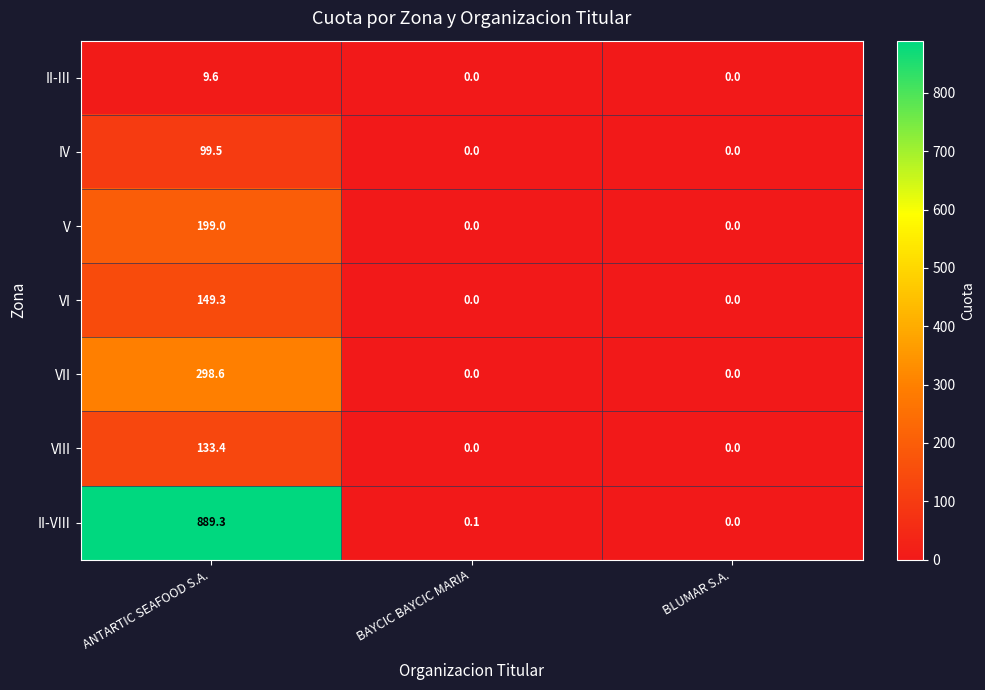

What is the total value across all series at BAYCIC BAYCIC MARIA?

0.1